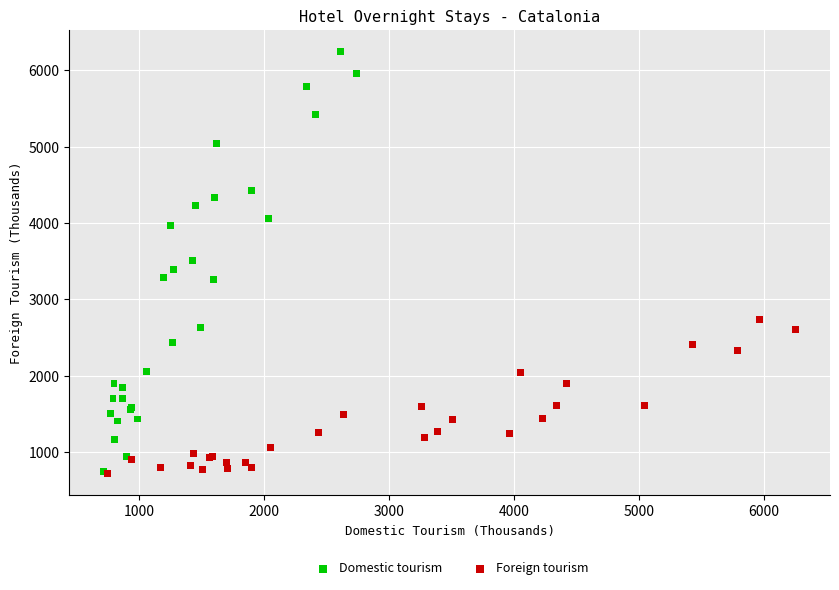

Which series has the widest spread of Y values?

Domestic tourism